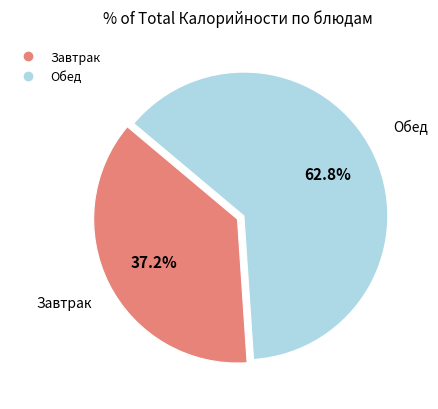

Does any single category account for the majority?

Yes